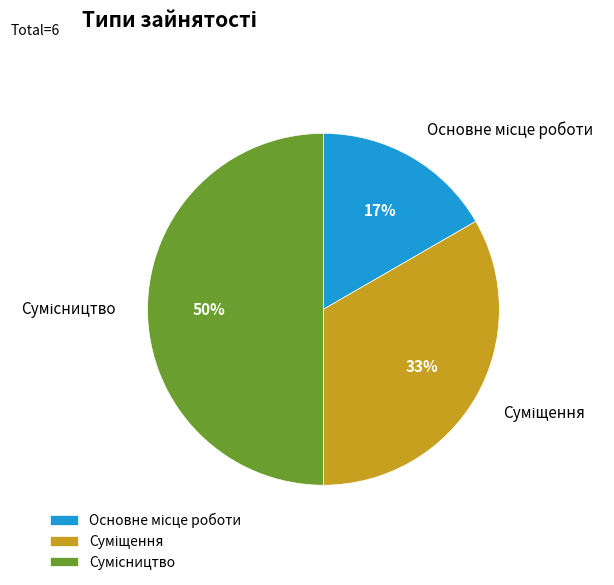

To the nearest percent, what is the average slice percentage?

33%